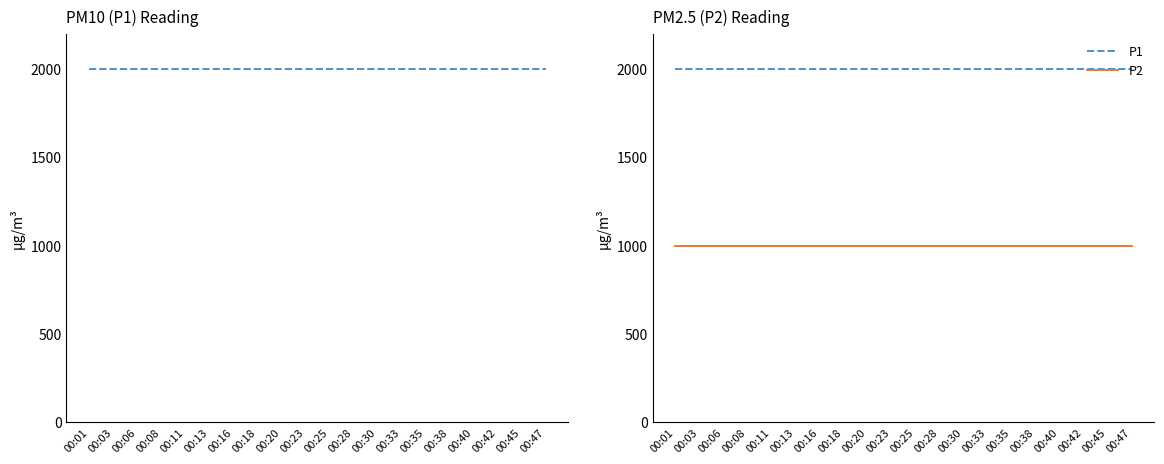

Does the chart display data point markers on the line(s)?

No